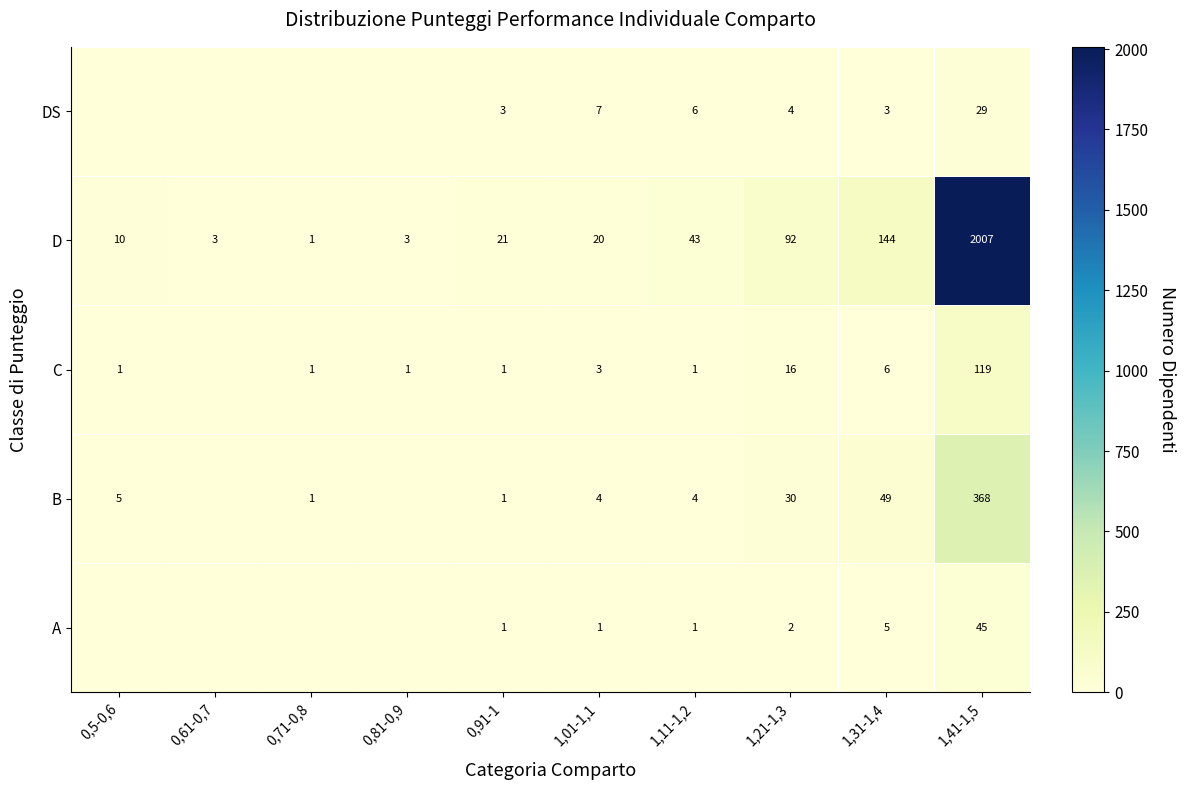

Where is D nearest to the value 1004?

1,31-1,4